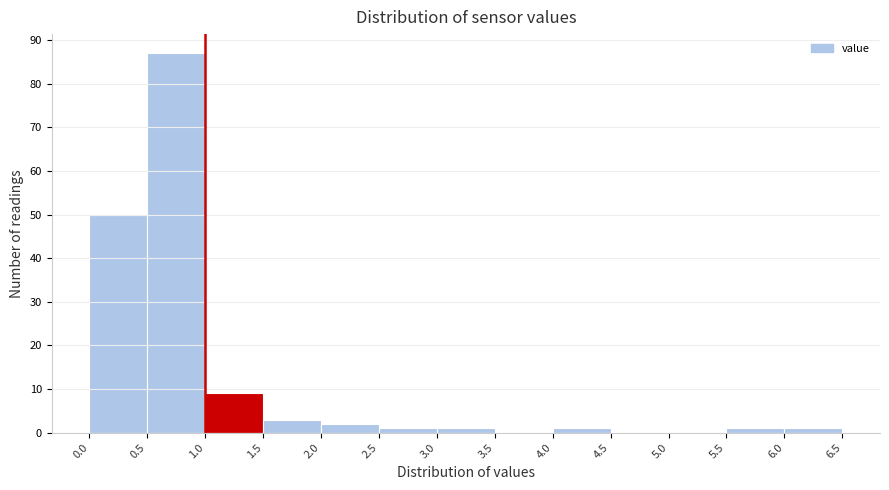

How tall is the bar that spans 0.0 to 0.5 on the x-axis? The values are not printed on the chart, so give them approximately, as read against the axis.

50